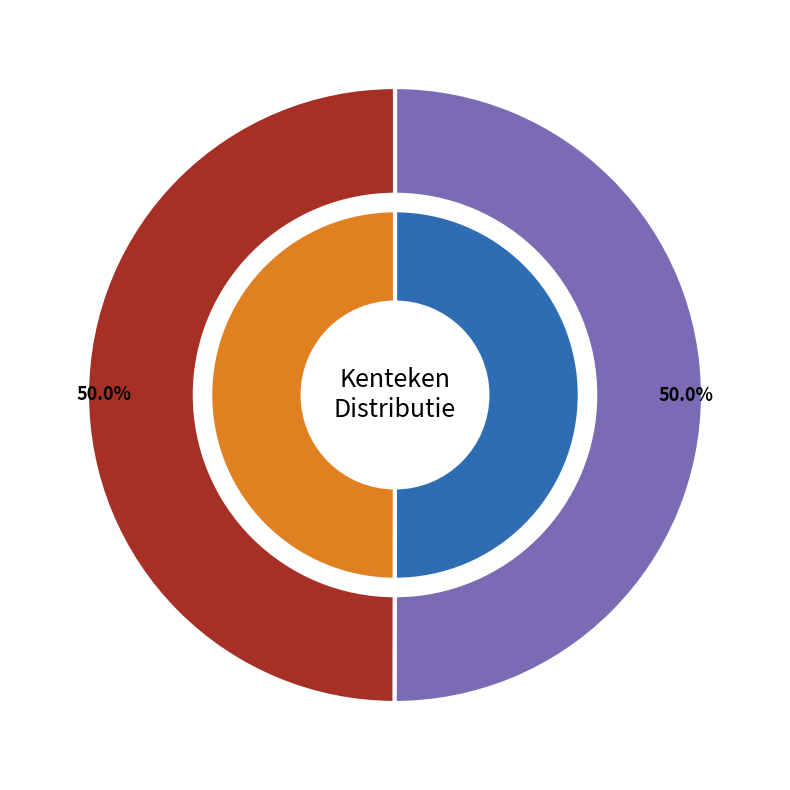

What percentage do 98EZ20 and 35RL60 together represent?

100.0%